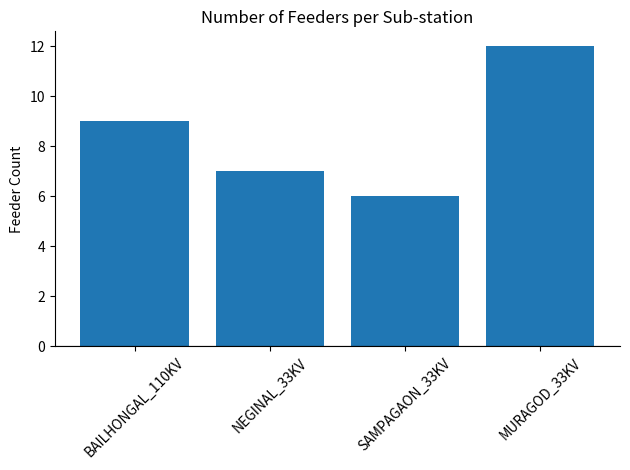

What is the change in value from BAILHONGAL_110KV to SAMPAGAON_33KV?

-3